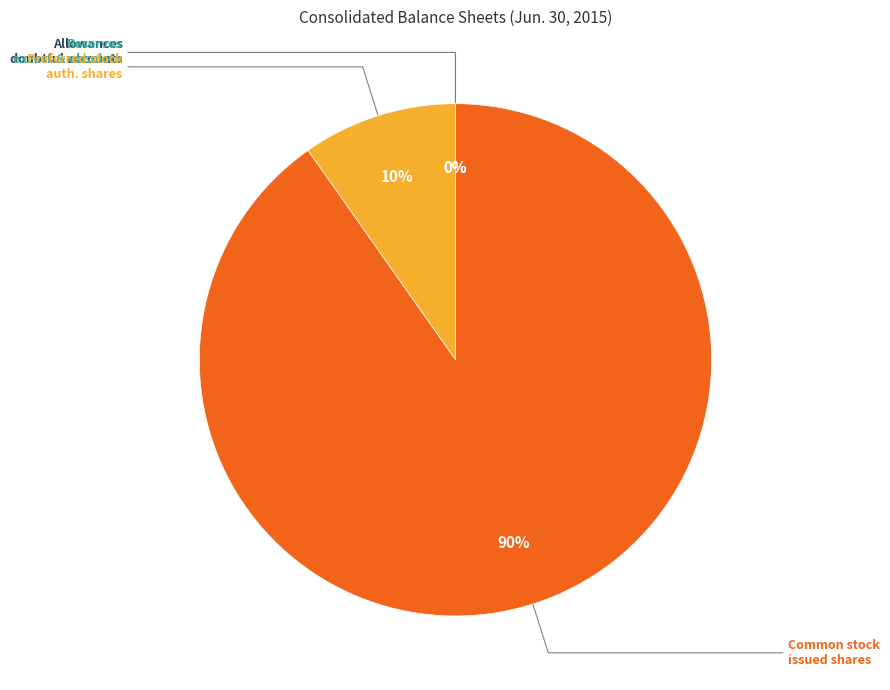

Is there a majority slice in this chart?

Yes